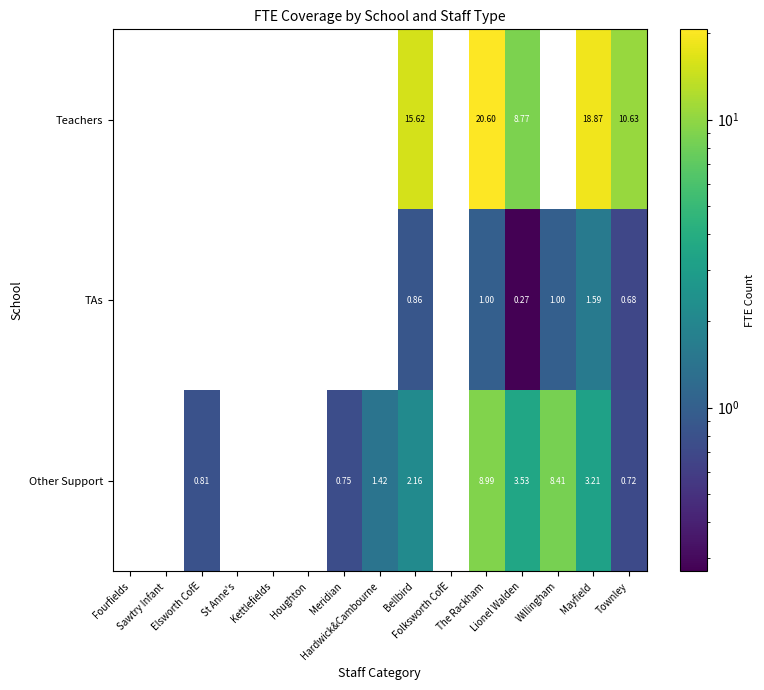

What is the total value across all series at Bellbird?

18.6